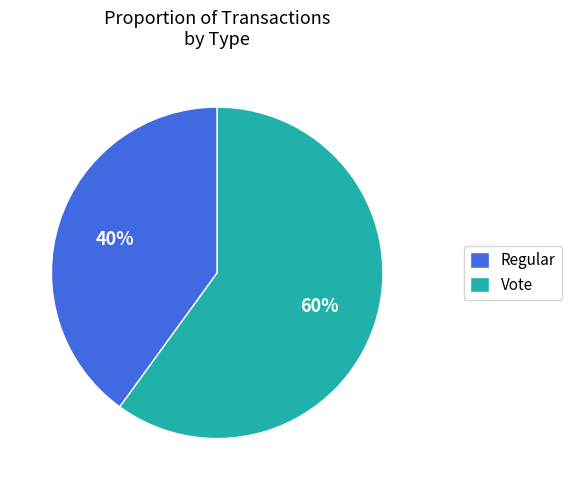

What is the smallest slice in the pie chart?

Regular